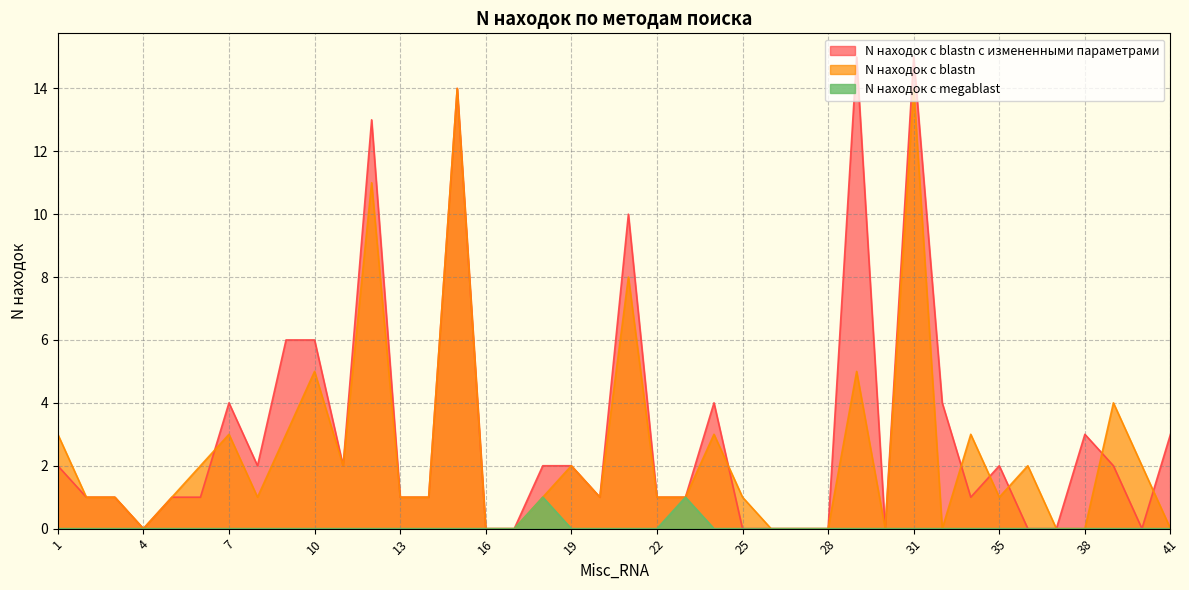

Between 7 and 17, which is larger?

7